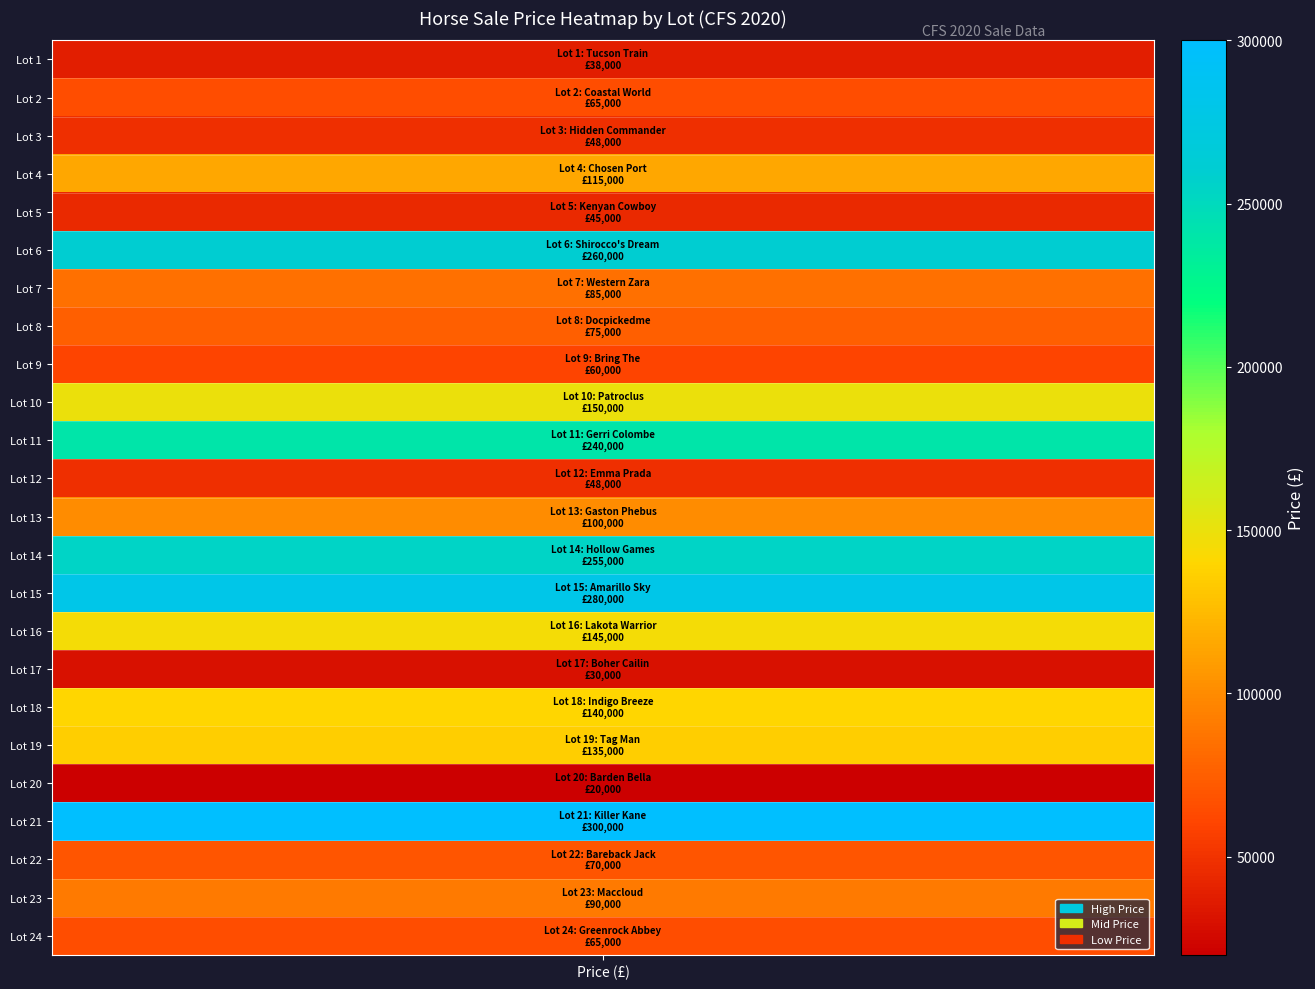

What is the change in value from 4 to 18?

+25000